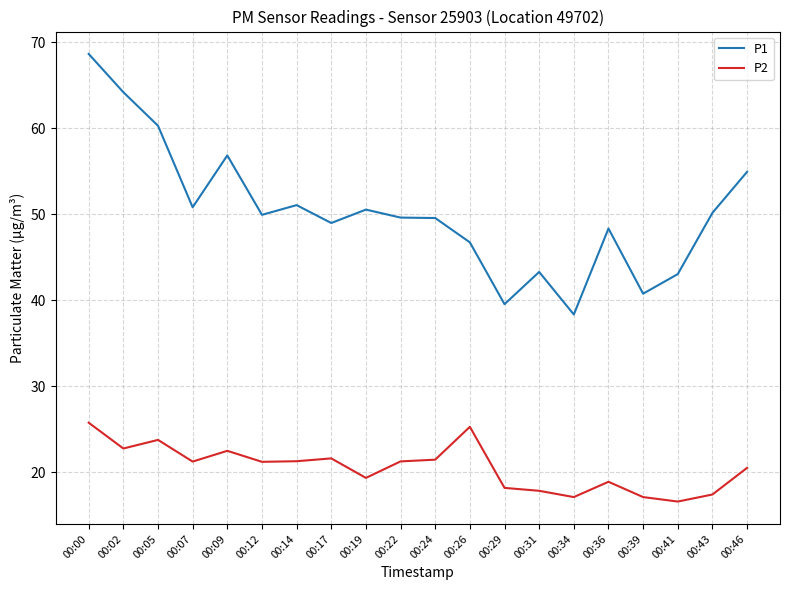

Which series has the largest range (max minus min)?

P1